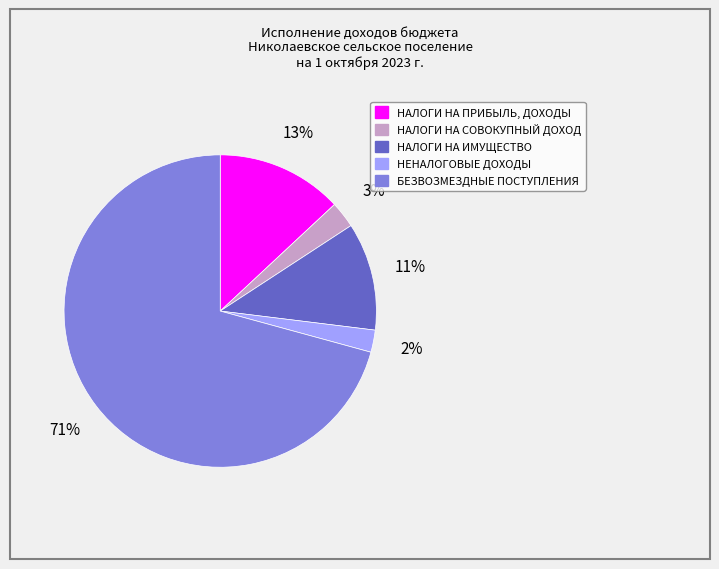

Which slice is the largest?

БЕЗВОЗМЕЗДНЫЕ ПОСТУПЛЕНИЯ